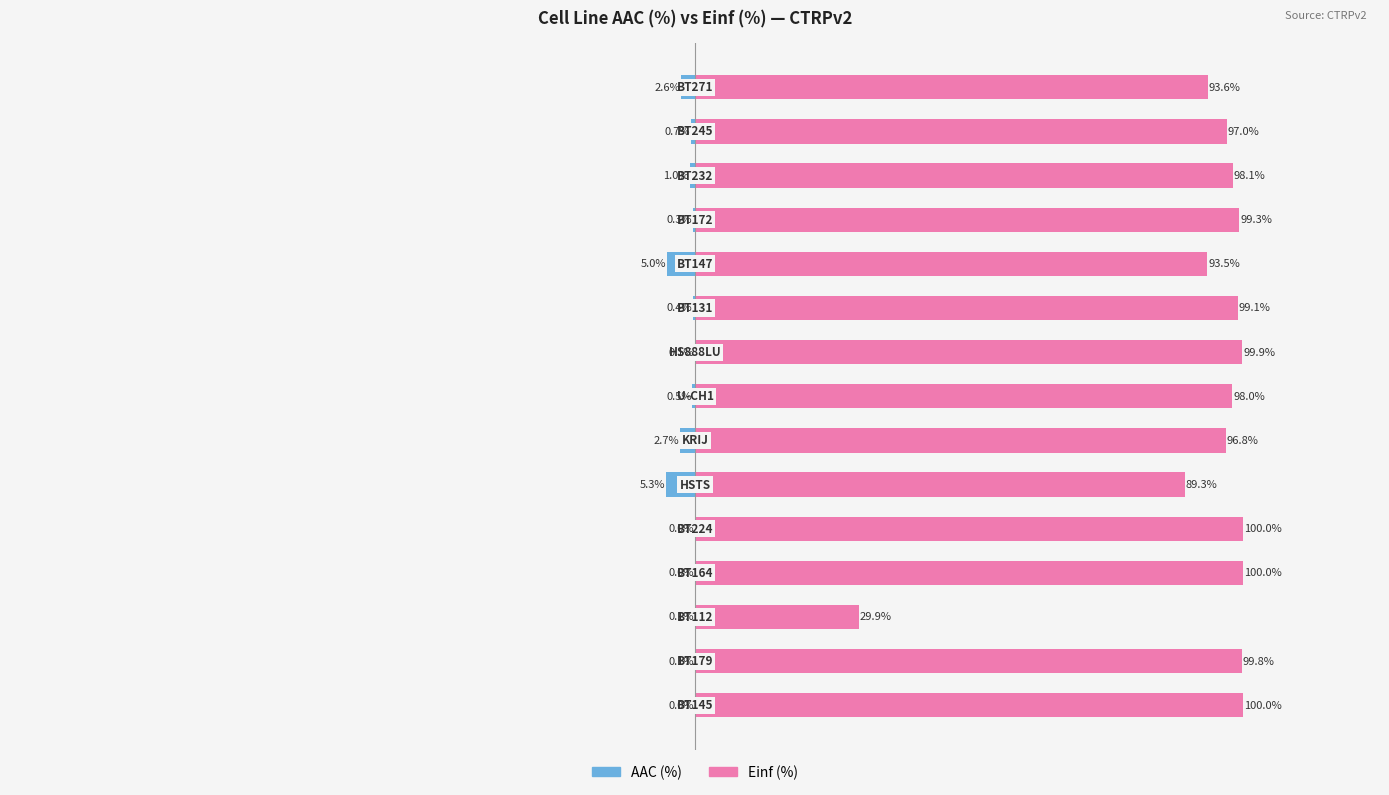

How many data points in Einf (%) are above 98?

9